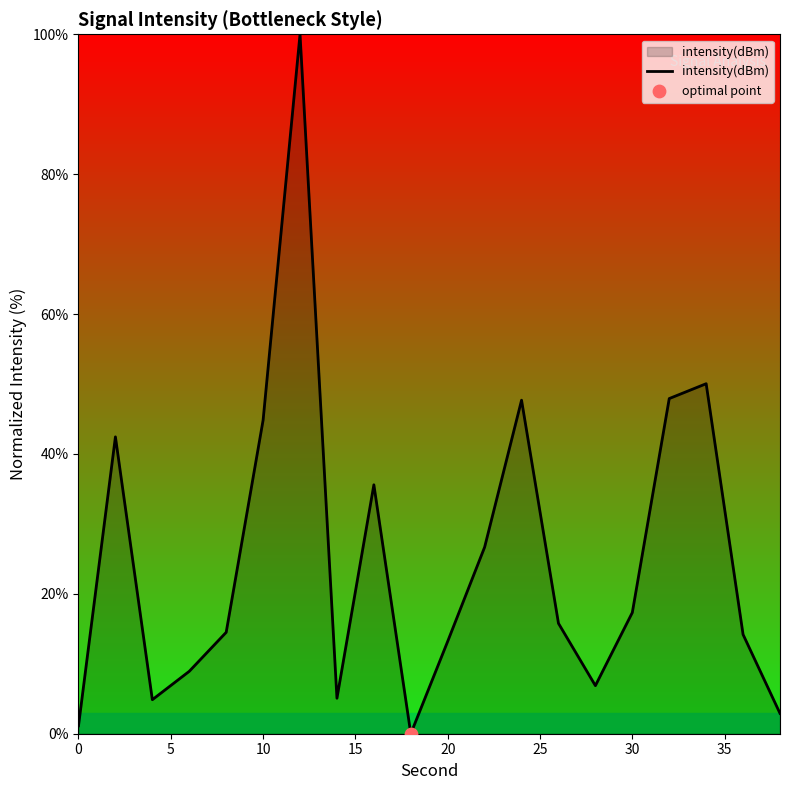

What is the difference between the maximum and minimum values?

100.0